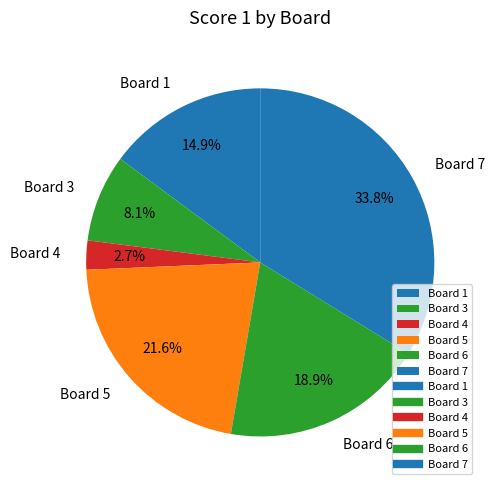

True or false: Board 3 accounts for 8% of the total.

True